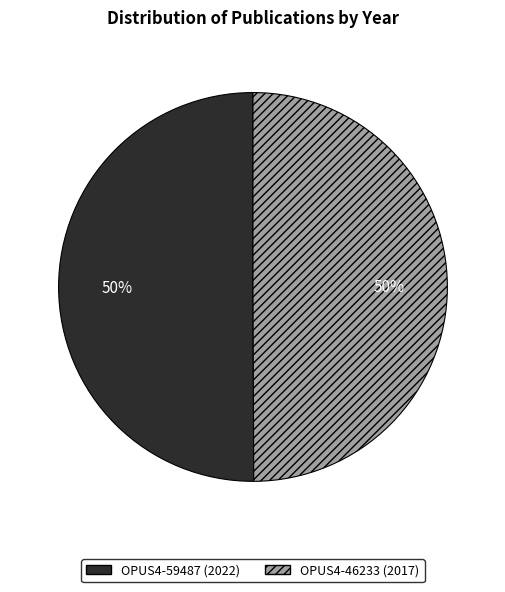

To the nearest percent, what is the average slice percentage?

50%